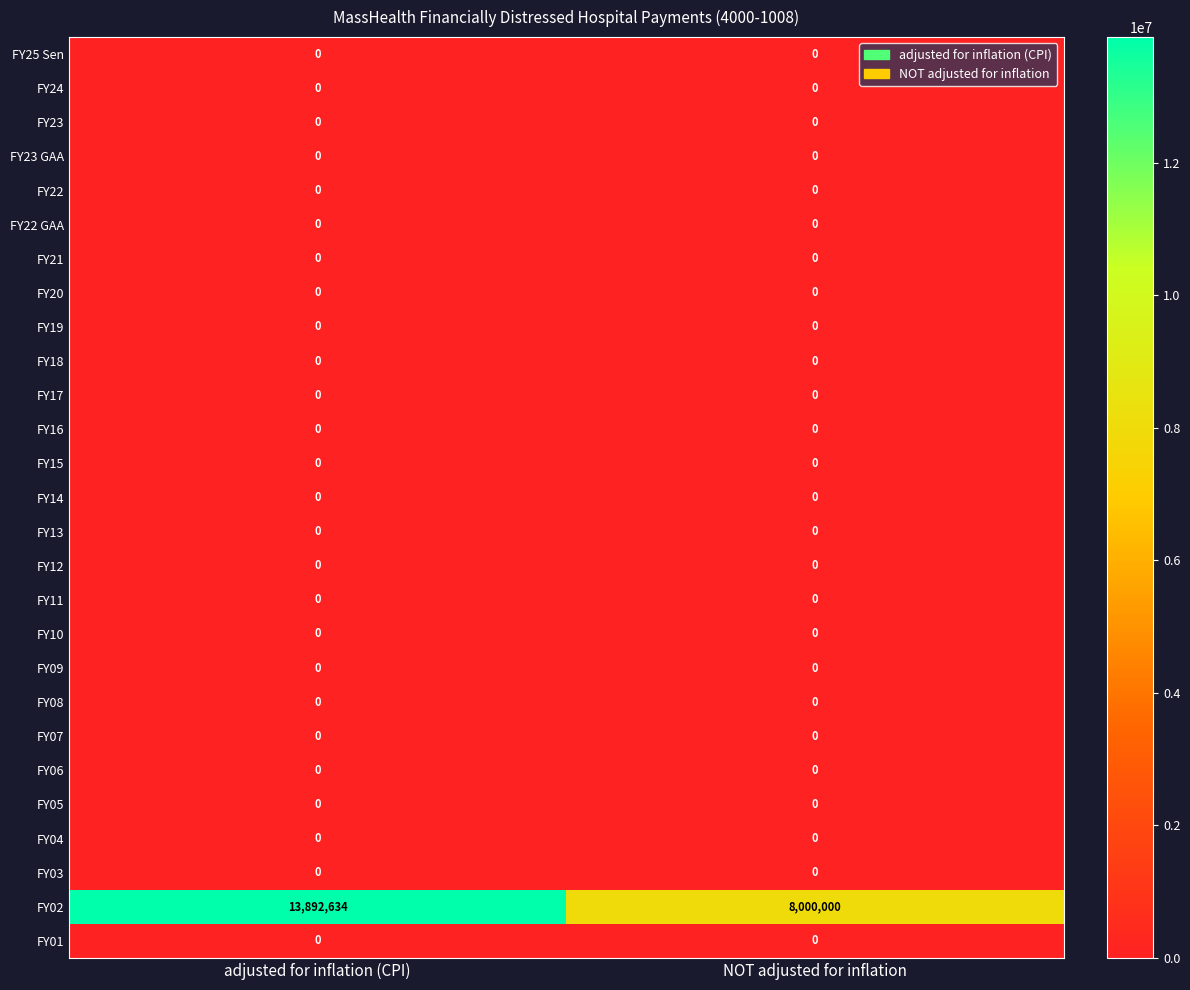

Which series has the largest range (max minus min)?

FY02